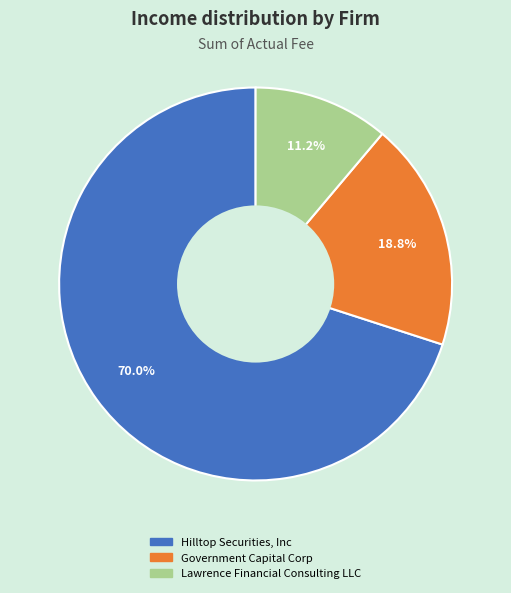

To the nearest percent, what is the difference between the largest and smallest slice percentages?

59%